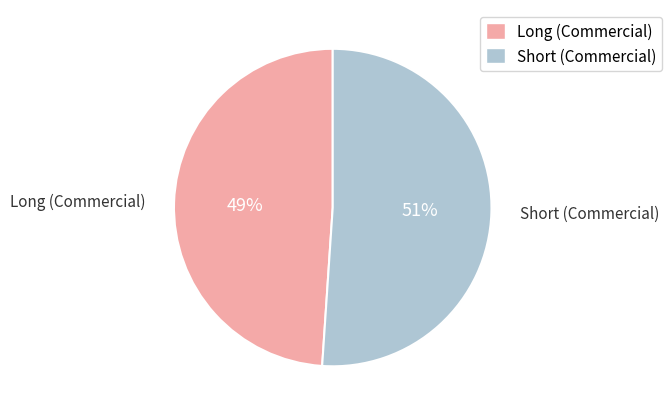

How many segments does this pie chart have?

2